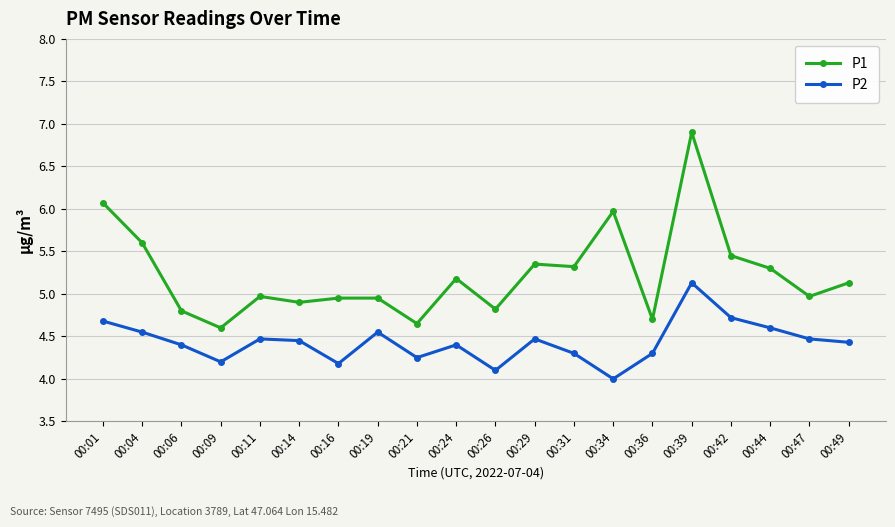

What is the spread (max minus min) of values at 00:06?

0.4